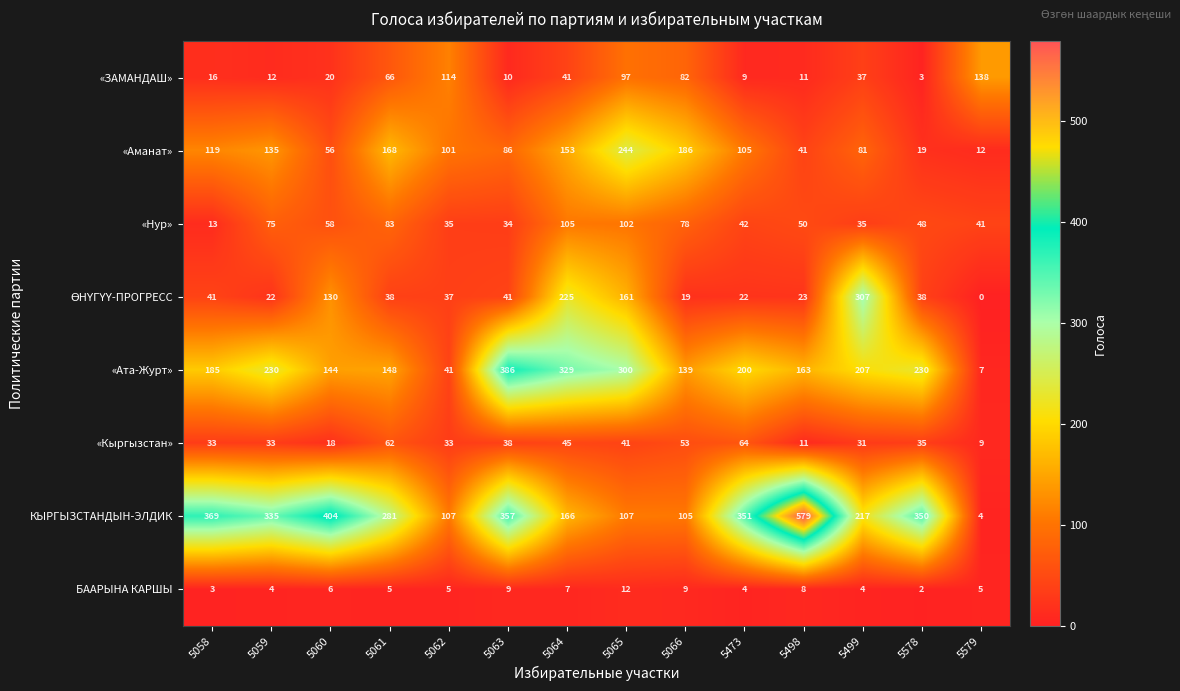

At which label is «Кыргызстан» closest to 36?

5578